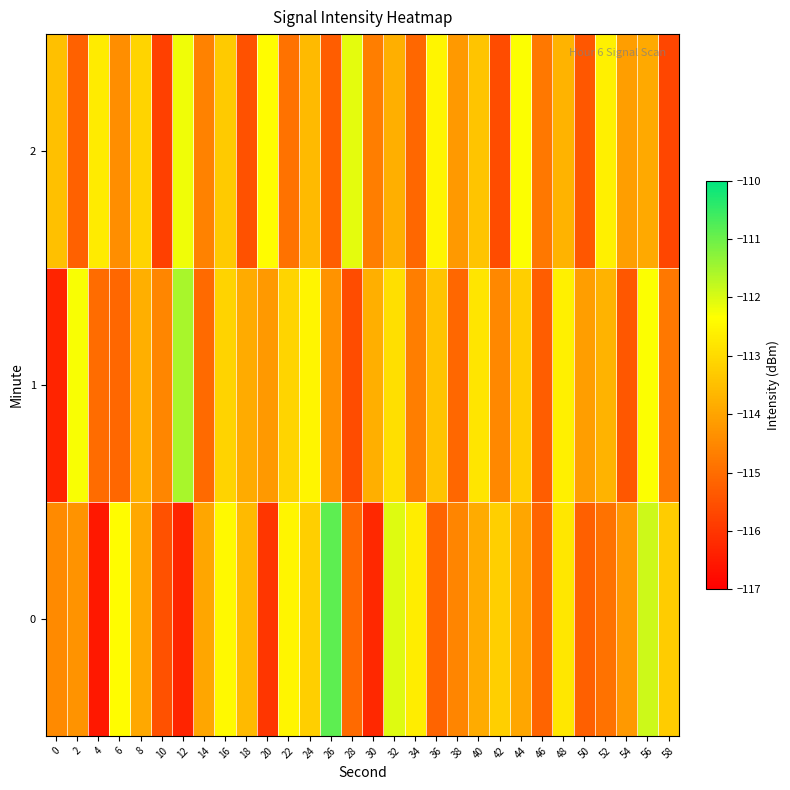

What is the maximum value shown in the chart?

-110.9